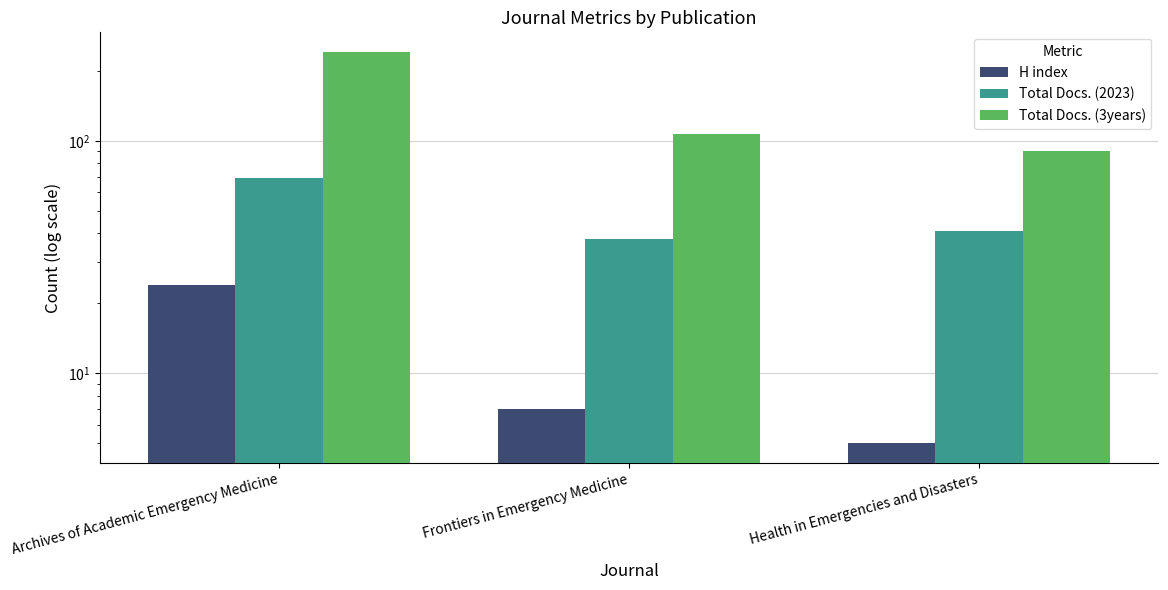

What is the total value across all series at Health in Emergencies and Disasters?

136